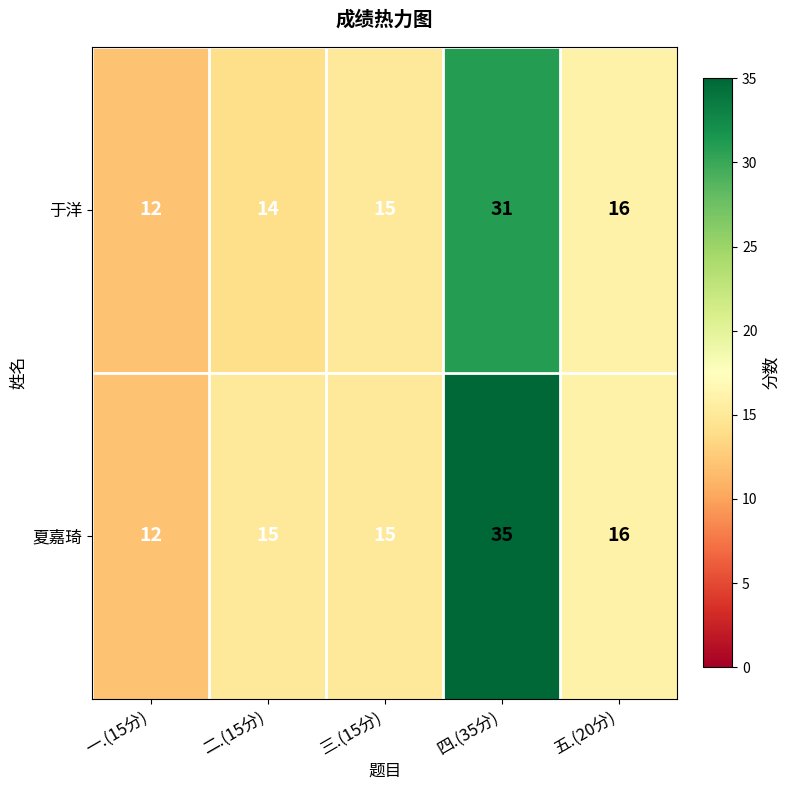

What is the minimum value shown in the chart?

12